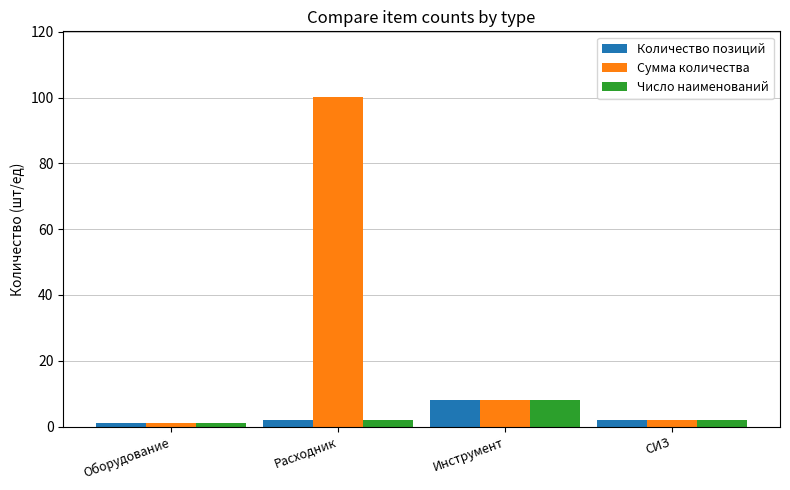

What is the difference between the Число наименований values at Расходник and Оборудование?

1.0